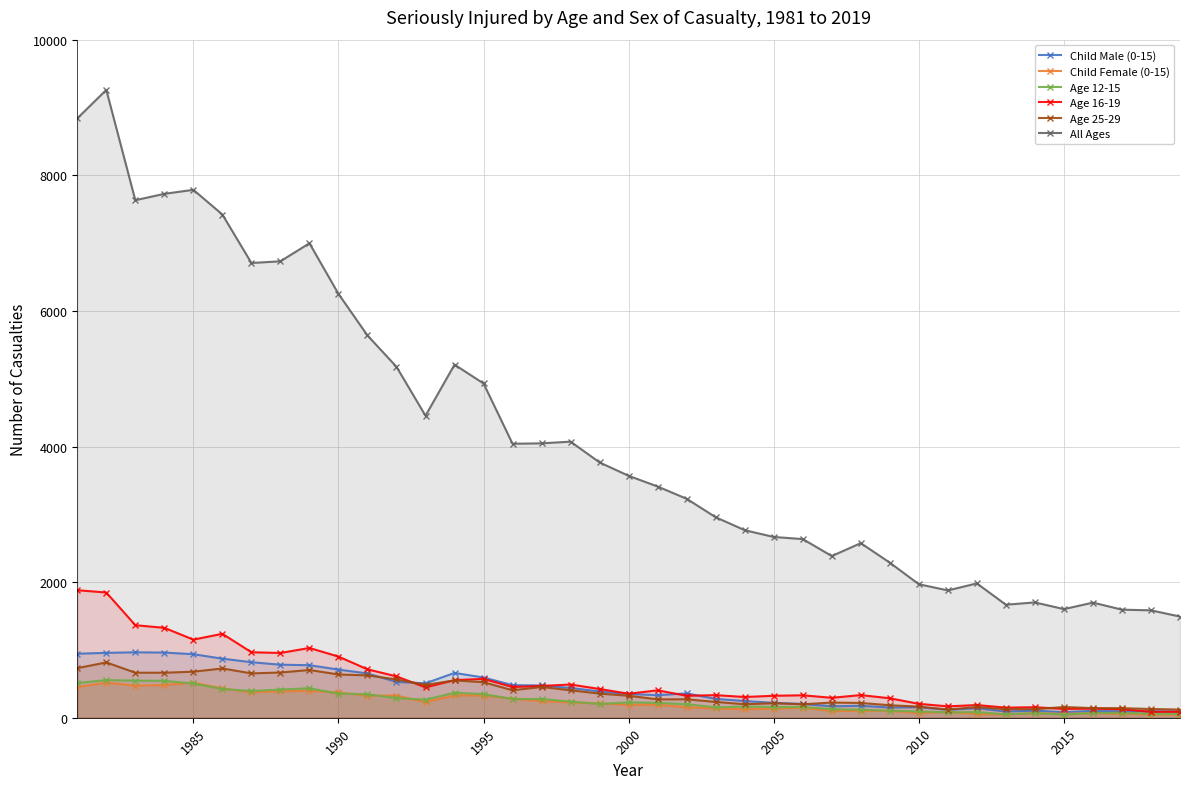

What is the greatest value displayed?

9260